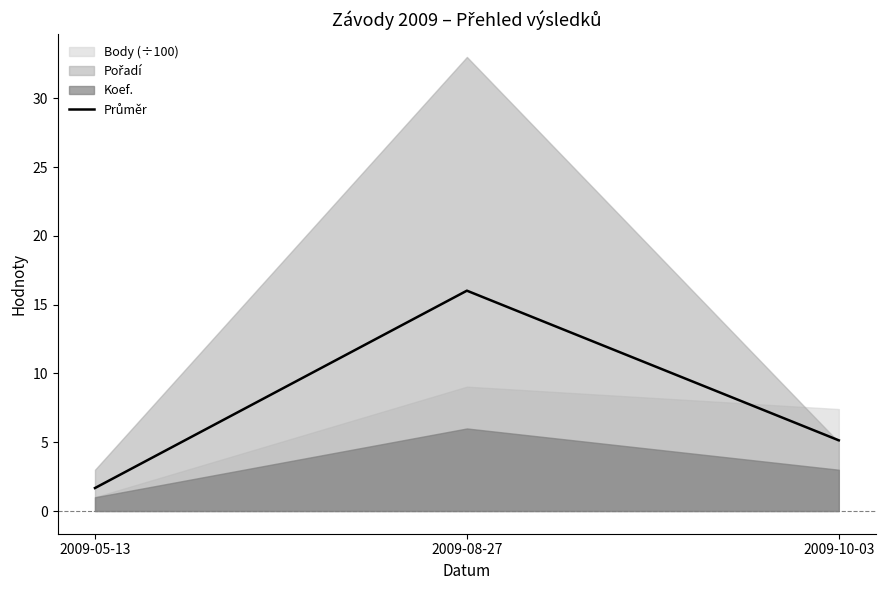

Which category has the highest value across all series?

2009-08-27